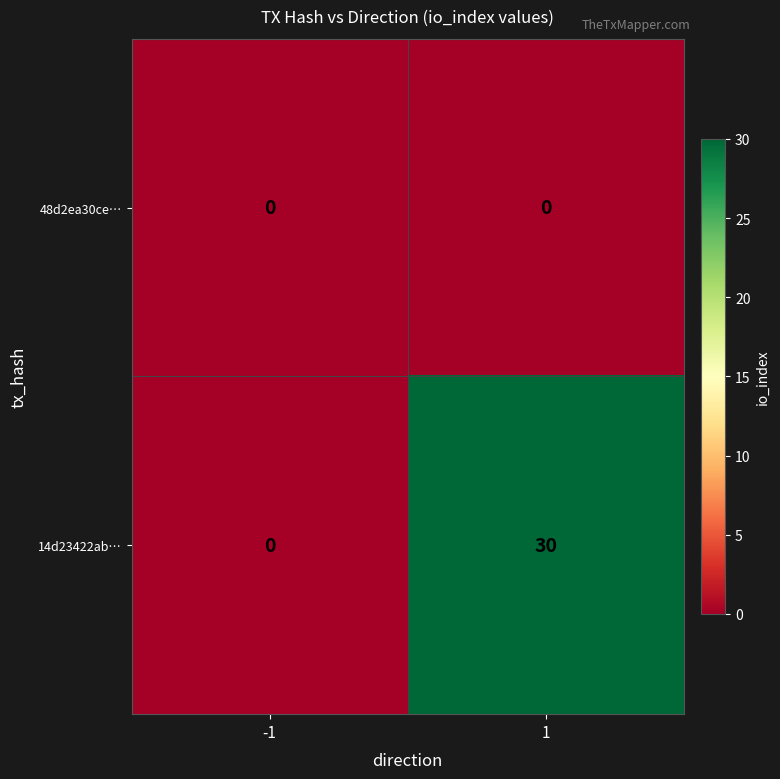

Which series has the widest spread of values?

14d23422ab…